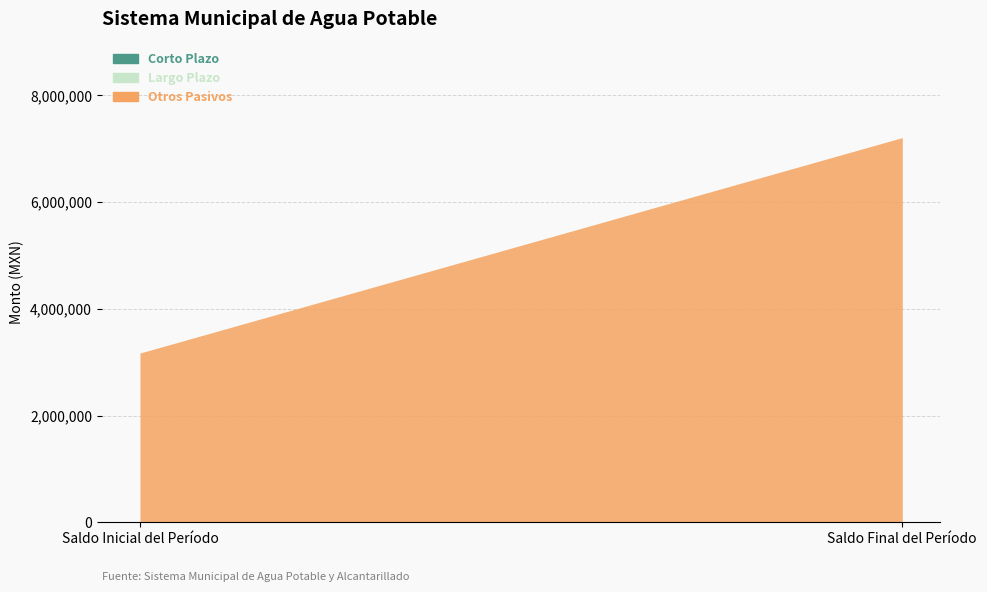

What position from the right is Saldo Final del Período?

1